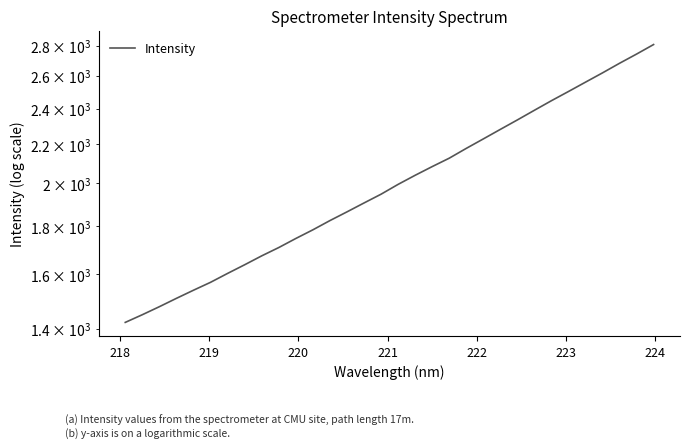

Does the chart display data point markers on the line(s)?

No